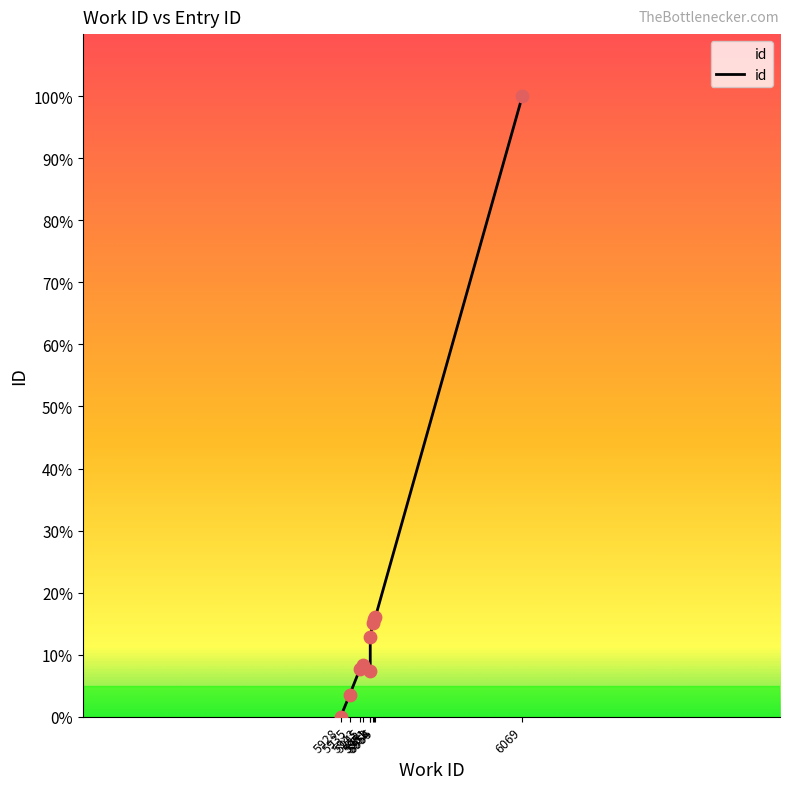

Between 5951 and 5955, which is larger?

5955